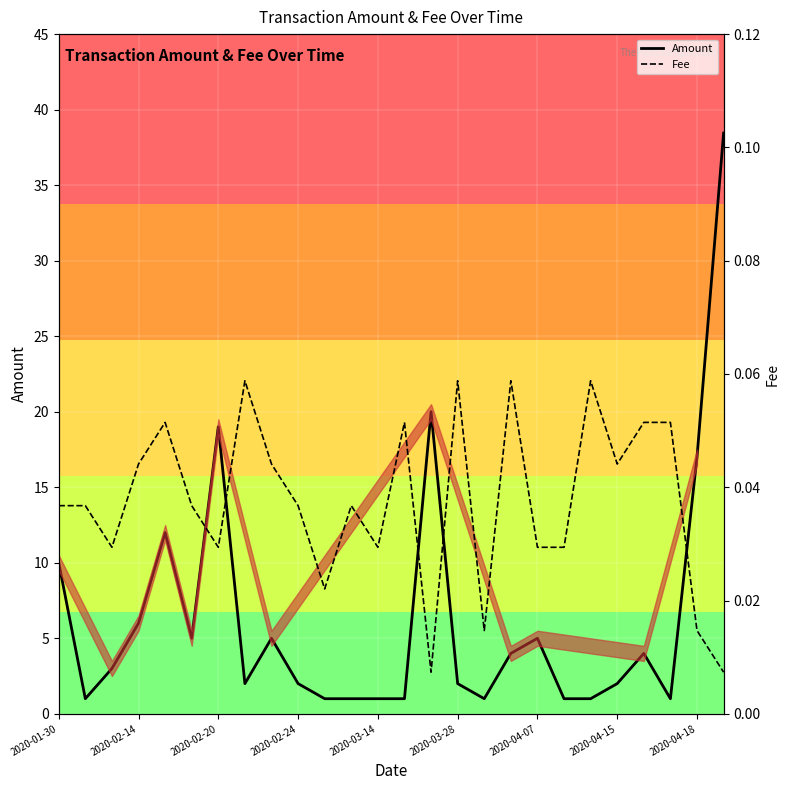

List the series in order of their peak value, highest first.

Amount, Fee